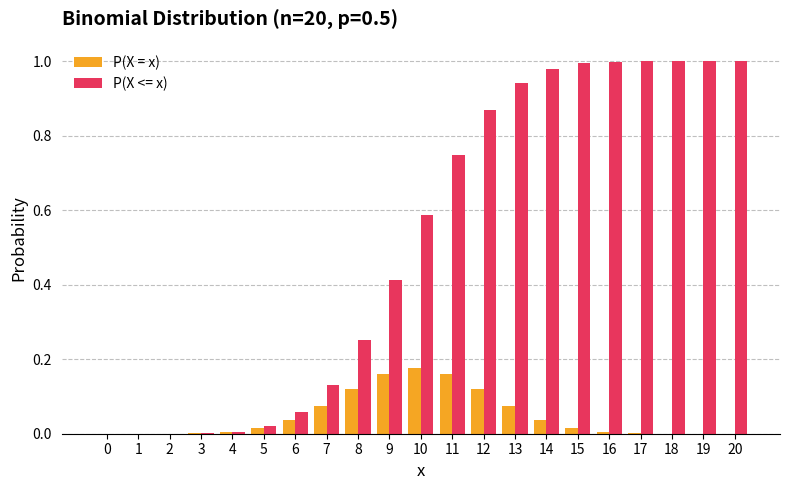

Is it true that P(X <= x) equals 1.2 at 12?

False